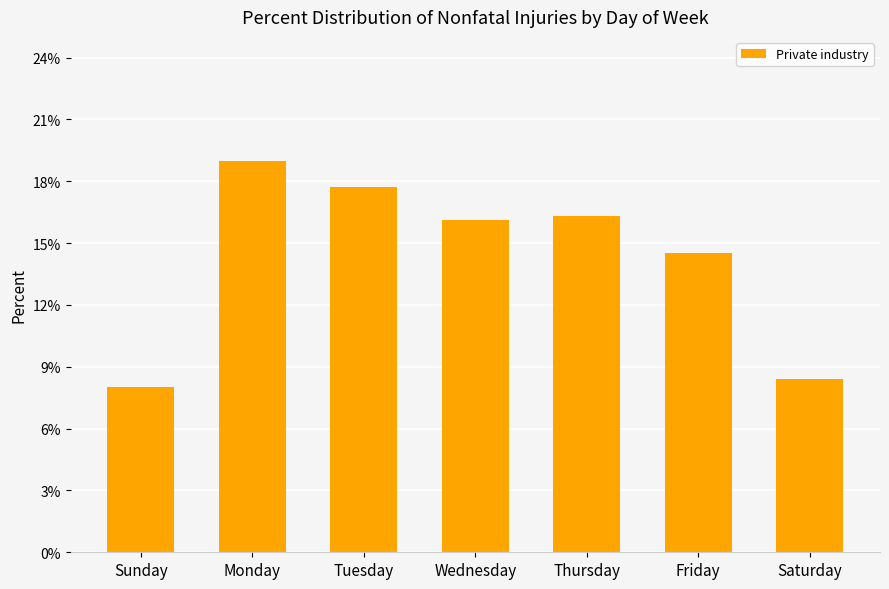

Reading left to right, what are all the values shown in this chart?

8.0	19.0	17.7	16.1	16.3	14.5	8.4